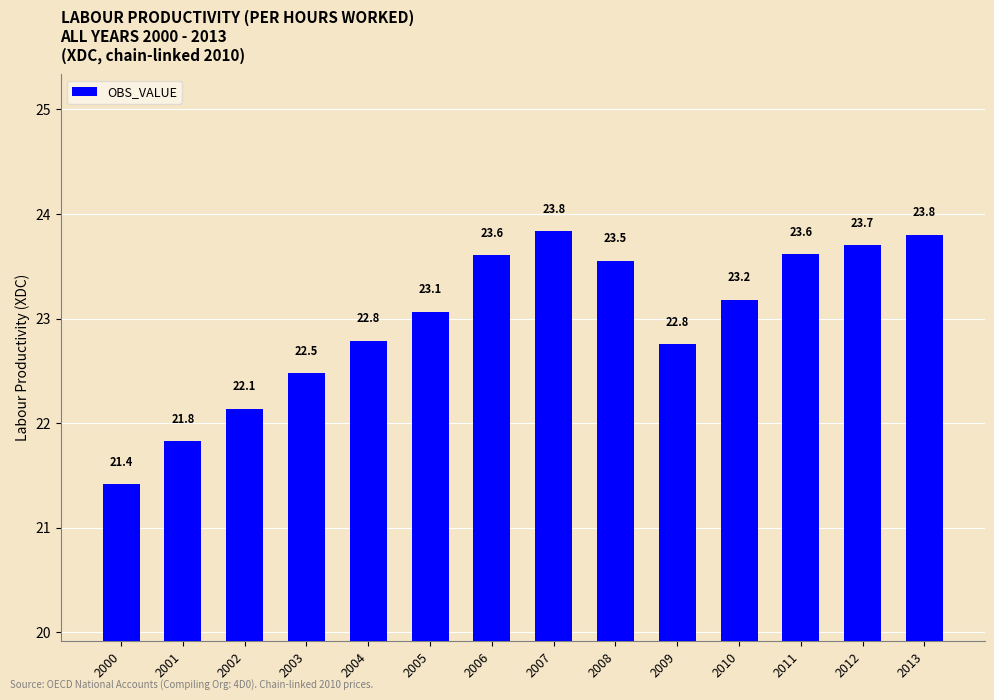

How many data points are less than 23?

6